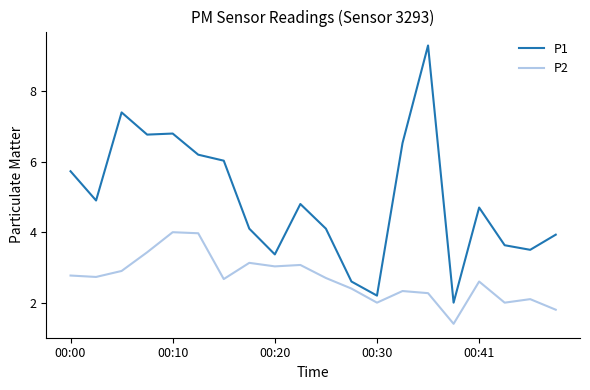

Which series has the largest range (max minus min)?

P1